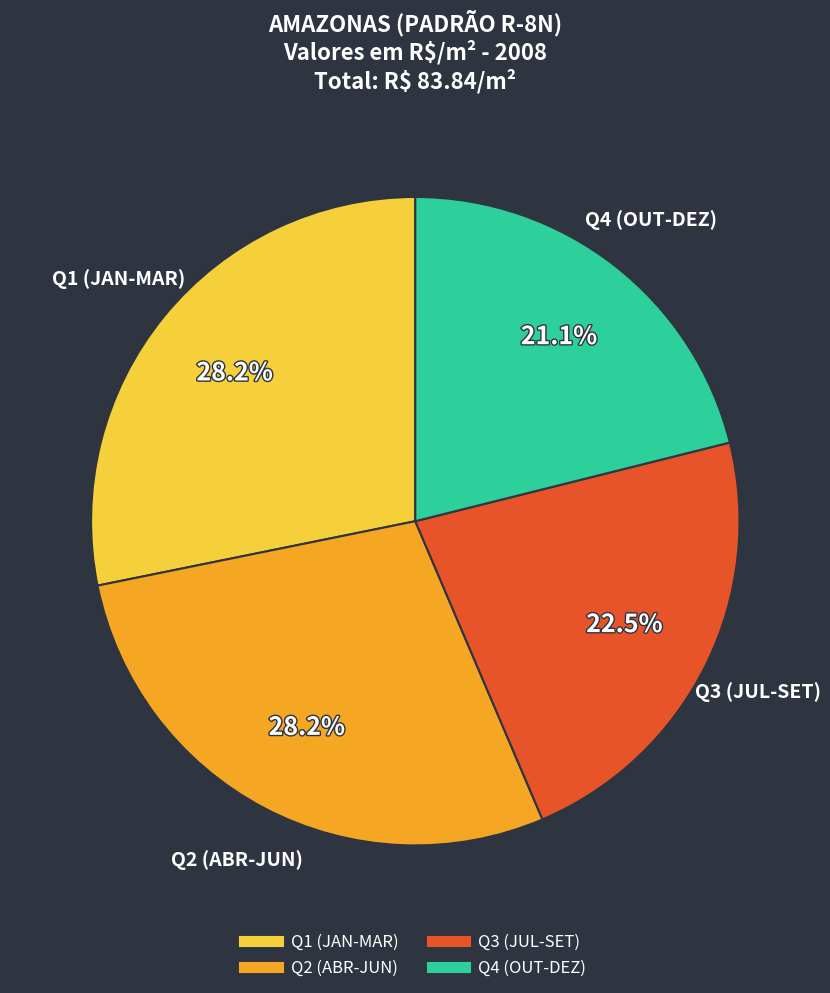

Is there a majority slice in this chart?

No